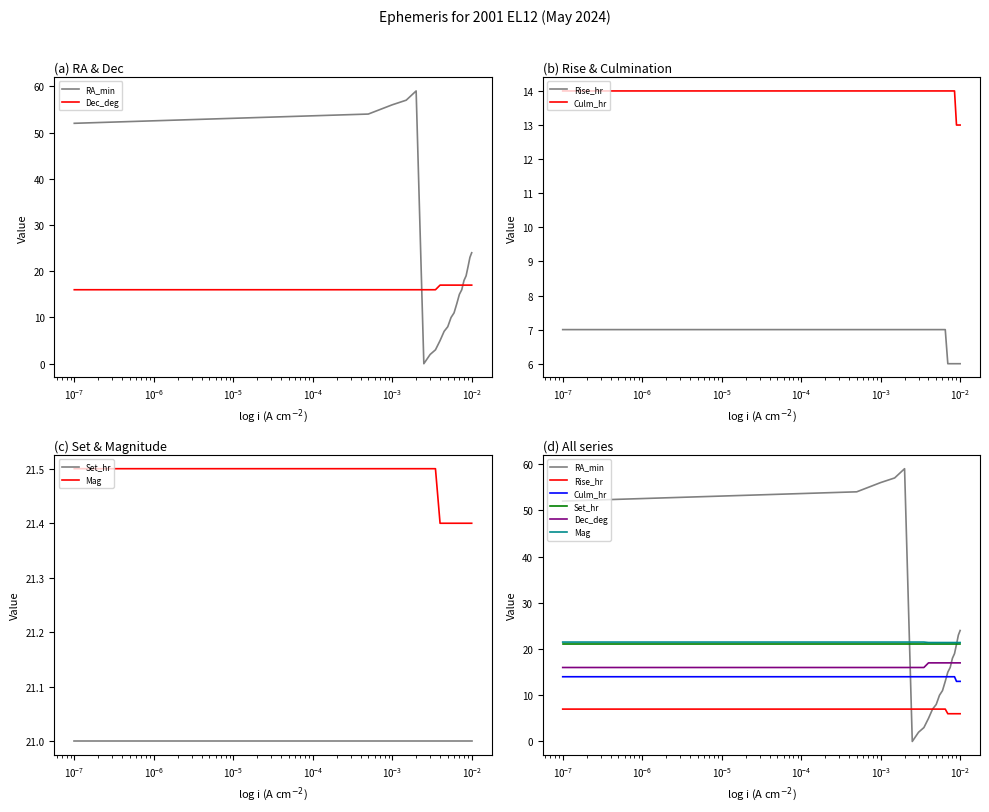

Rank the series by their maximum value, from lowest to highest.

Rise_hr, Culm_hr, Dec_deg, Set_hr, Mag, RA_min